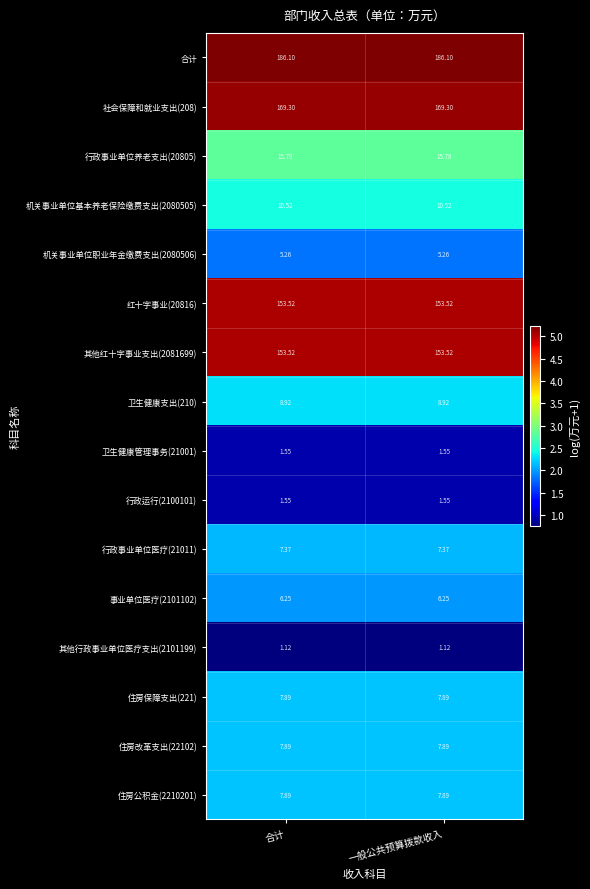

Which series has the largest total across all categories?

合计